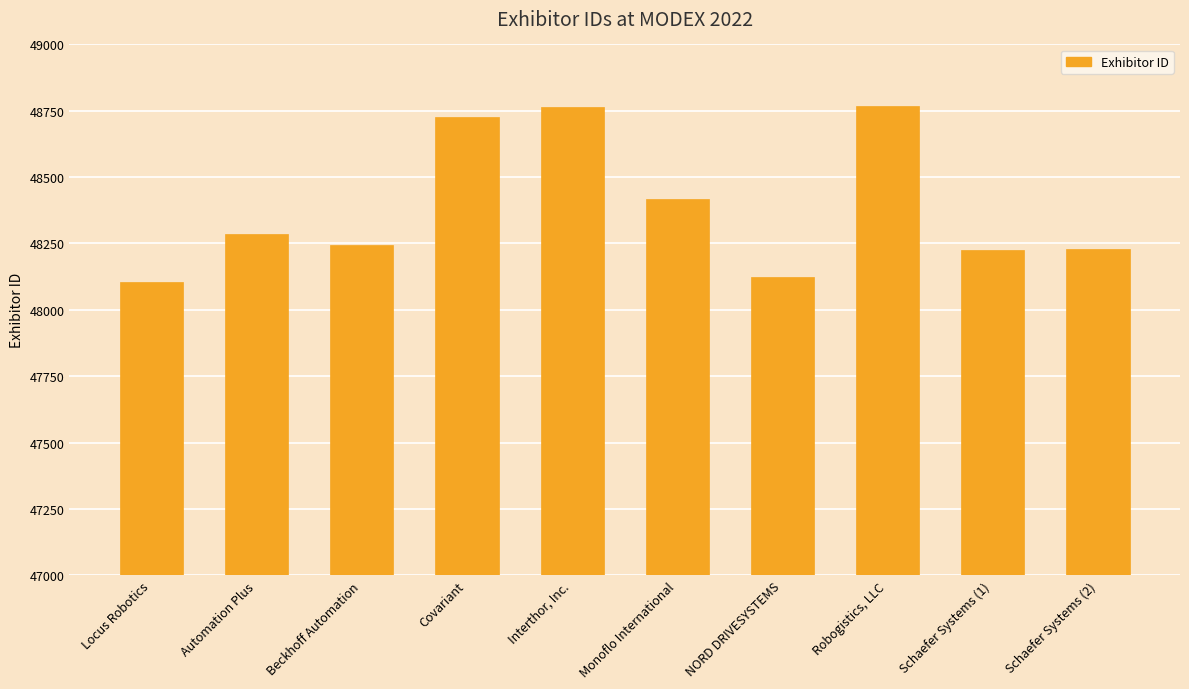

What is the label of the 10th bar from the left?

Schaefer Systems (2)